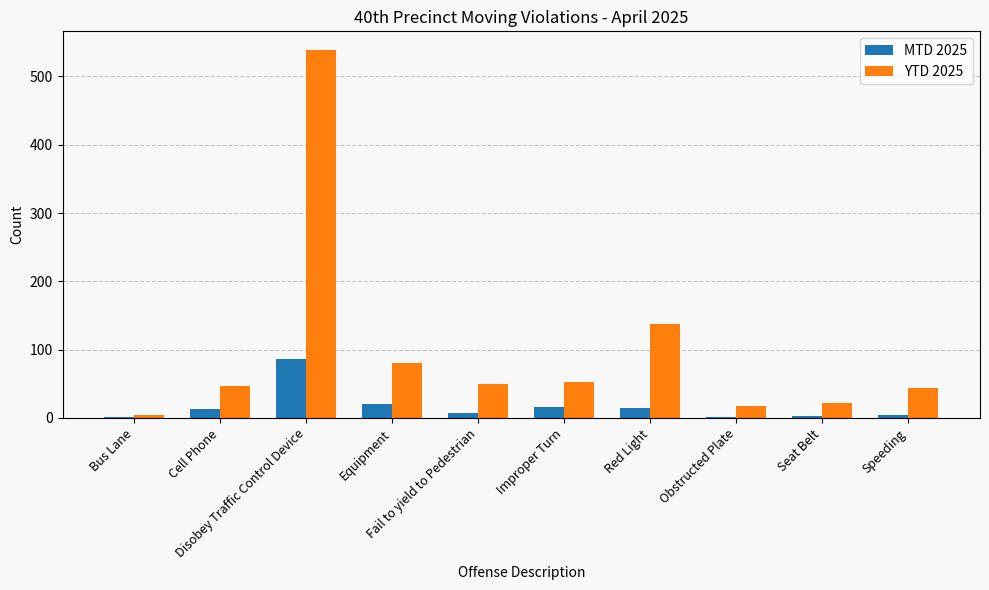

Which category has the highest value in the YTD 2025 series?

Disobey Traffic Control Device